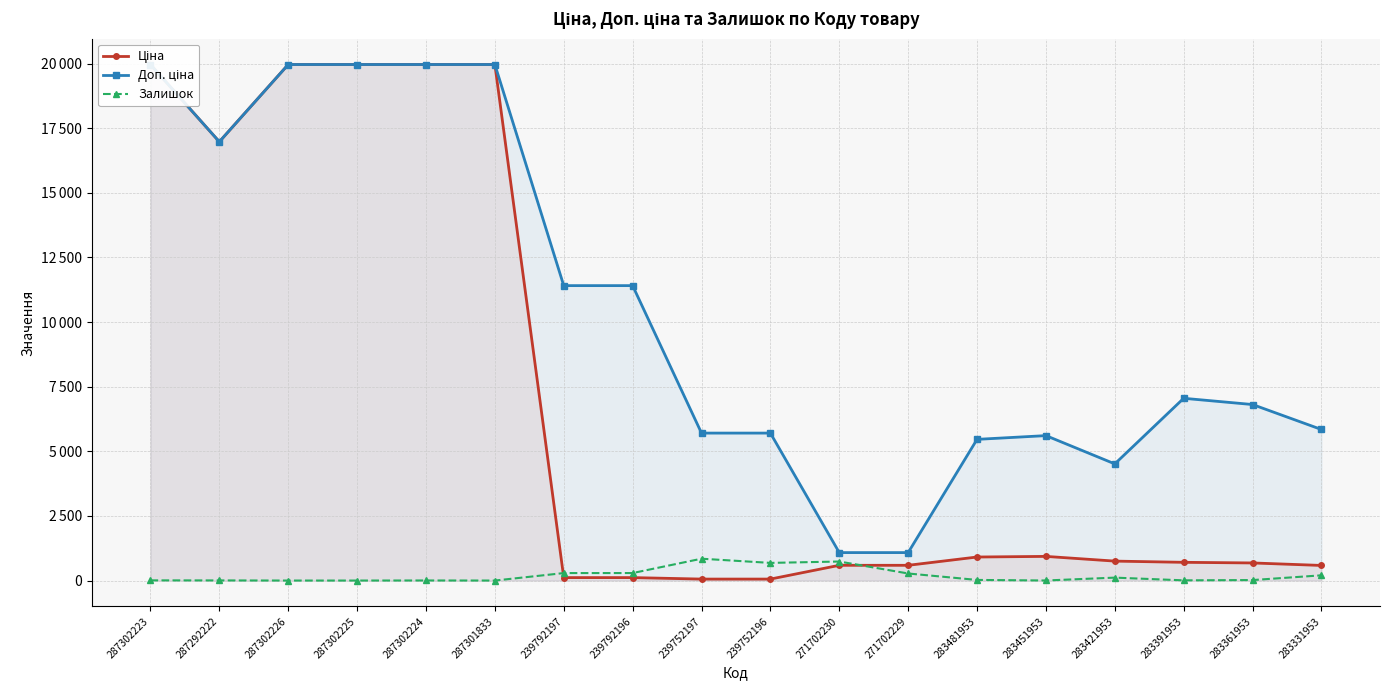

Reading right to left, transcribe all the data shown in this chart.

Ціна: 584.4	681.0	705.1	752.2	934.5	910.4	589.9	589.9	57.0	57.0	114.1	114.1	19964.2	19964.2	19964.2	19964.2	16976.3	19964.2
Доп. ціна: 5843.9	6809.8	7051.3	4513.3	5607.2	5462.3	1081.7	1081.7	5705.0	5705.0	11410.0	11410.0	19964.2	19964.2	19964.2	19964.2	16976.3	19964.2
Залишок: 202.0	19.0	8.0	113.0	2.0	24.0	273.0	736.0	683.0	845.0	290.0	289.0	0.0	3.0	0.0	0.0	5.0	7.0